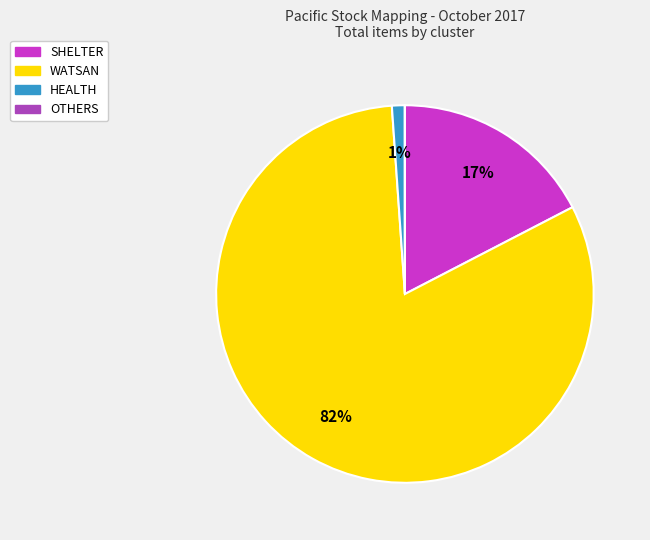

To the nearest percent, what is the average slice percentage?

25%